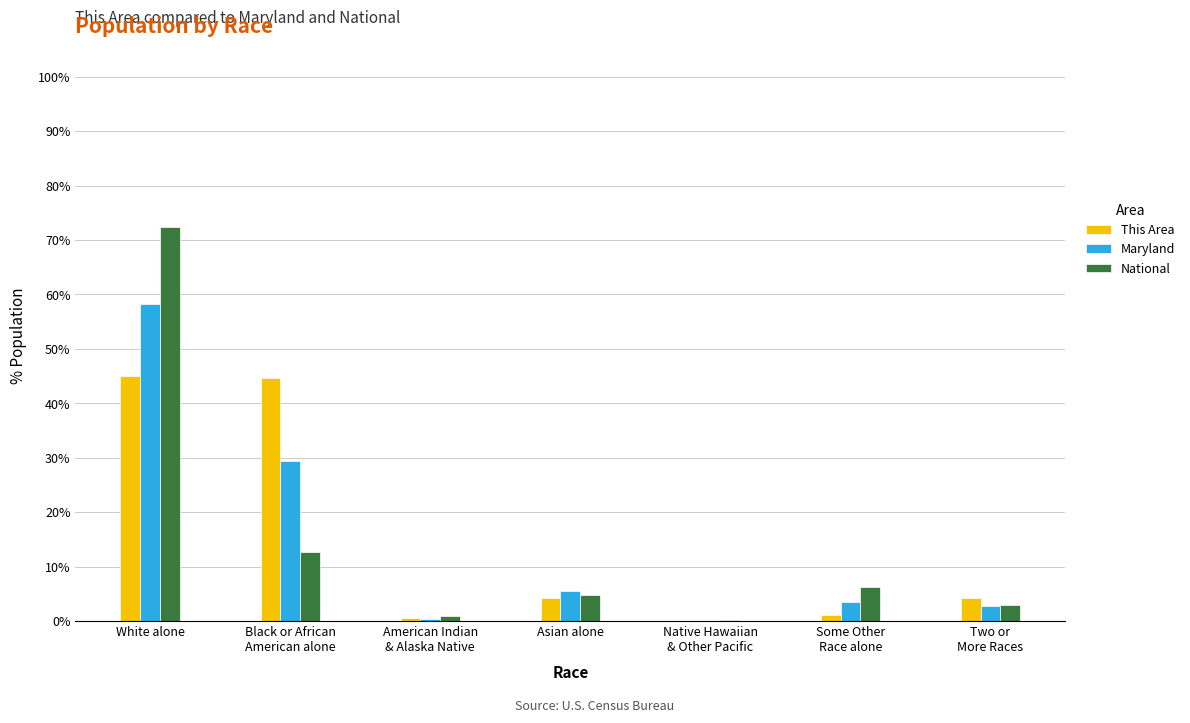

What is the sum of all Maryland values?

100.0